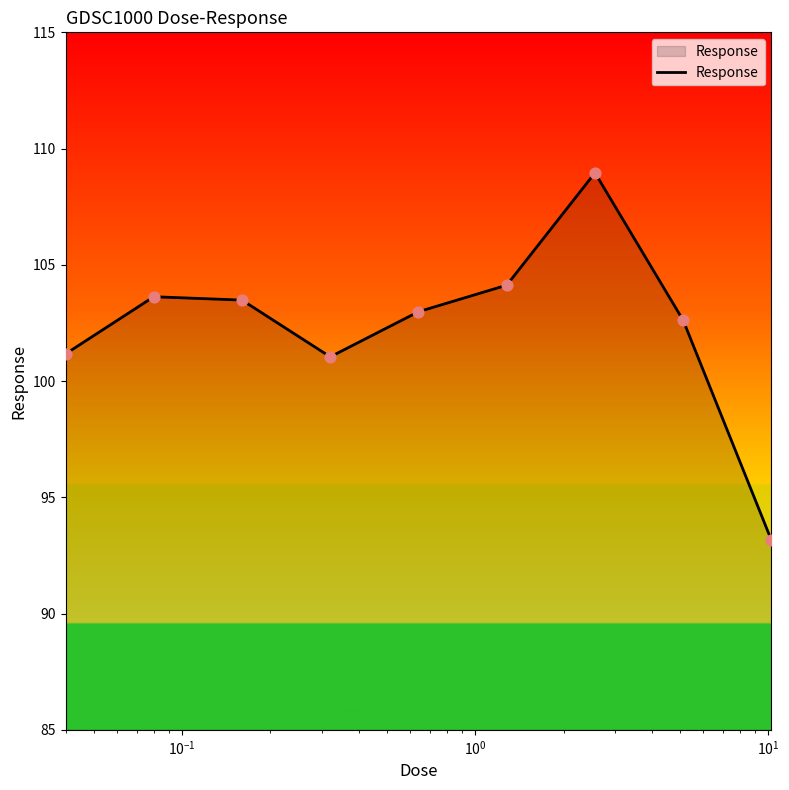

What is the smallest value displayed?

93.1